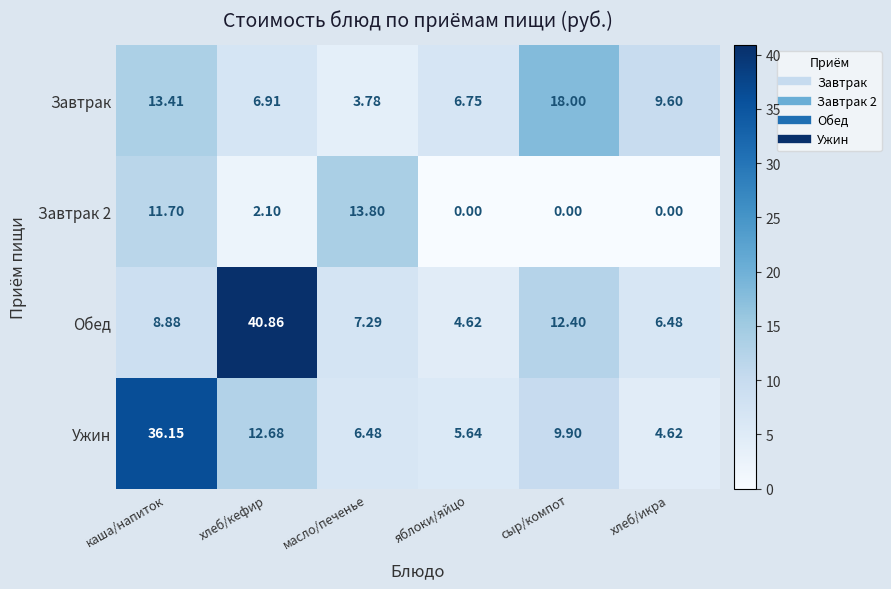

Which category has the lowest value in the Завтрак series?

масло/печенье